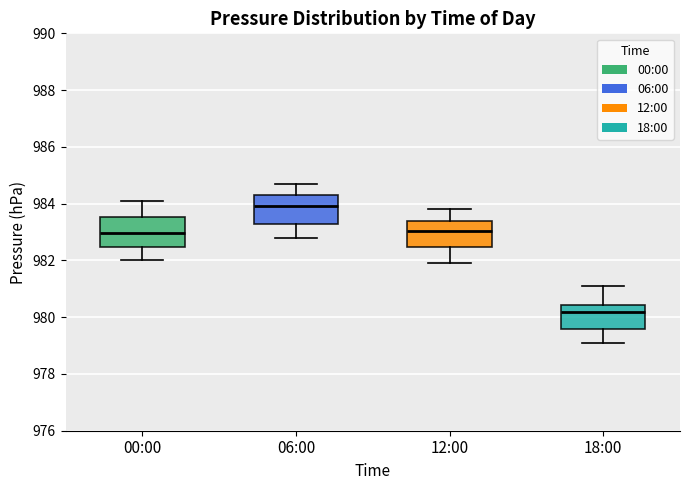

Reading left to right, transcribe this box plot: for each box, give where its median line is, the range the box spans, and where its two whiskers end, as read against the y-axis. The values are not printed on the chart, so give them approximately, as read against the axis.

00:00: median 983.0, box 982.4 to 983.6, whiskers 982.0 to 984.2
06:00: median 984.0, box 983.2 to 984.4, whiskers 982.8 to 984.8
12:00: median 983.0, box 982.4 to 983.4, whiskers 982.0 to 983.8
18:00: median 980.2, box 979.6 to 980.4, whiskers 979.2 to 981.2